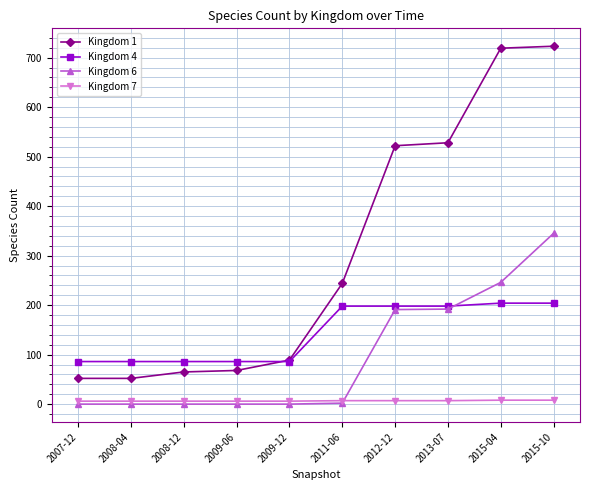

Which series has the largest range (max minus min)?

Kingdom 1